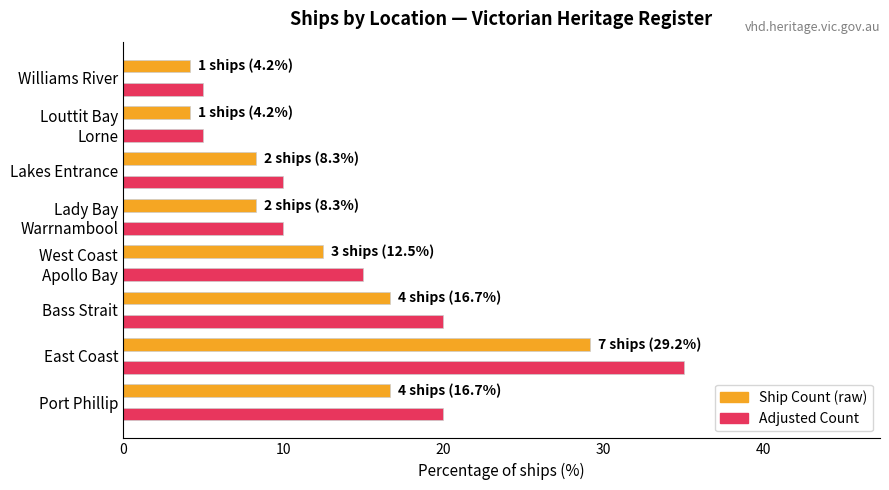

Which label corresponds to the largest value in the chart?

East Coast